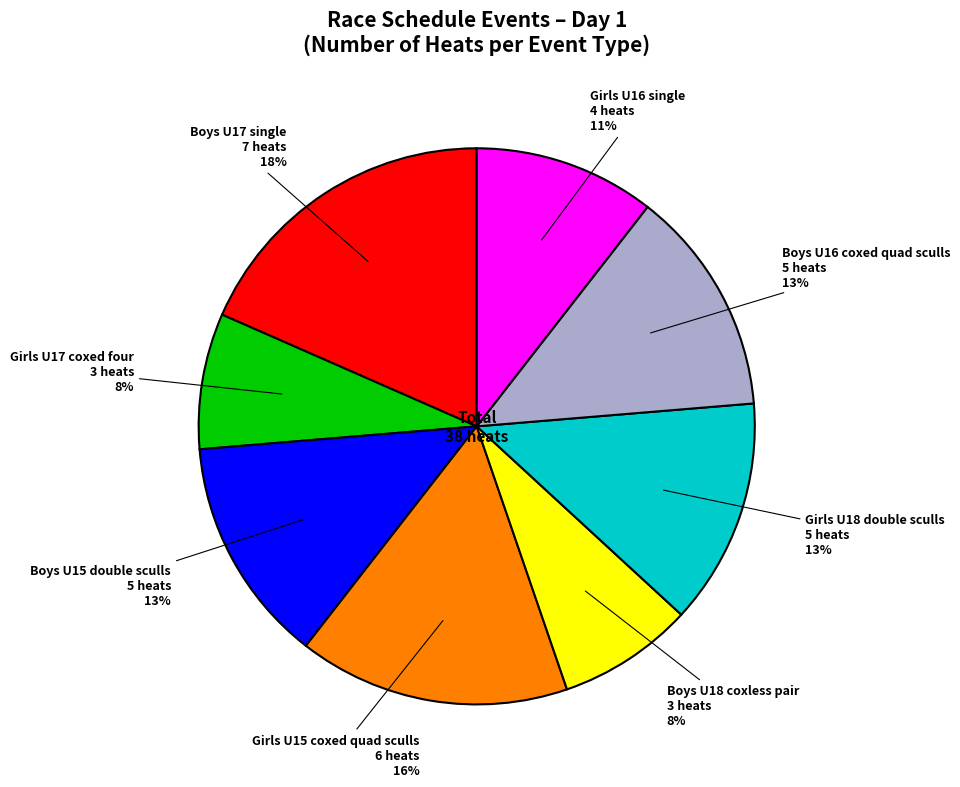

Is Girls U17 coxed four the majority of the pie?

No